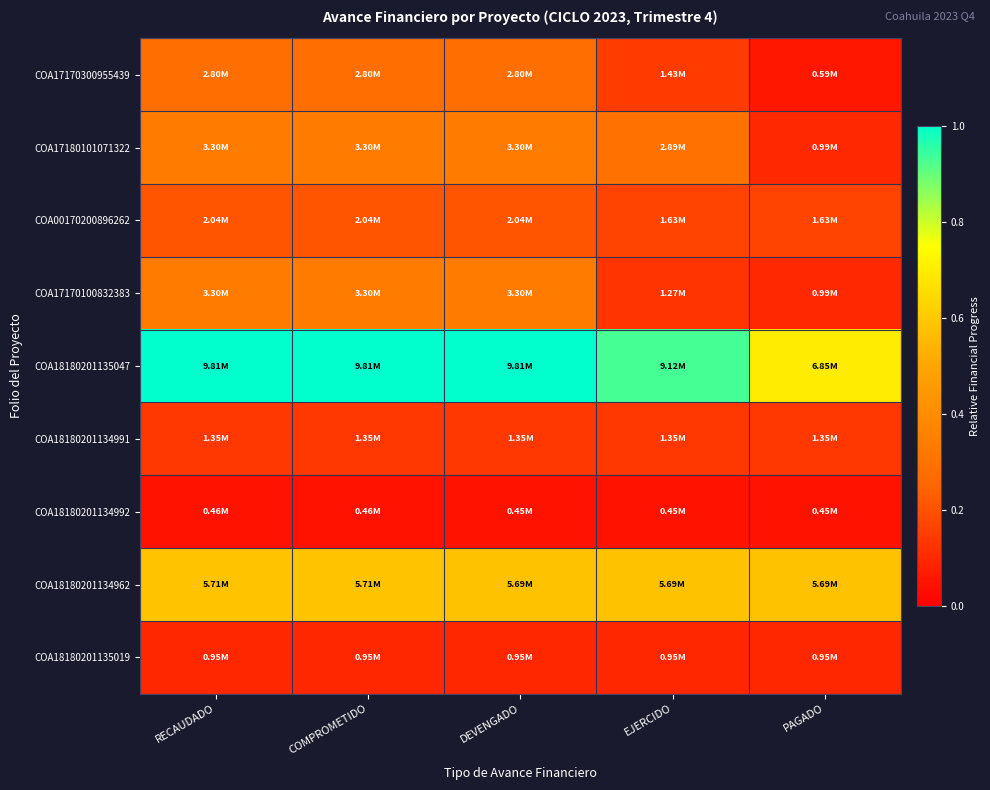

Reading right to left, transcribe all the data shown in this chart.

COA17170300955439: PAGADO=0.1	EJERCIDO=0.1	DEVENGADO=0.3	COMPROMETIDO=0.3	RECAUDADO=0.3
COA17180101071322: PAGADO=0.1	EJERCIDO=0.3	DEVENGADO=0.3	COMPROMETIDO=0.3	RECAUDADO=0.3
COA00170200896262: PAGADO=0.2	EJERCIDO=0.2	DEVENGADO=0.2	COMPROMETIDO=0.2	RECAUDADO=0.2
COA17170100832383: PAGADO=0.1	EJERCIDO=0.1	DEVENGADO=0.3	COMPROMETIDO=0.3	RECAUDADO=0.3
COA18180201135047: PAGADO=0.7	EJERCIDO=0.9	DEVENGADO=1.0	COMPROMETIDO=1.0	RECAUDADO=1.0
COA18180201134991: PAGADO=0.1	EJERCIDO=0.1	DEVENGADO=0.1	COMPROMETIDO=0.1	RECAUDADO=0.1
COA18180201134992: PAGADO=0.0	EJERCIDO=0.0	DEVENGADO=0.0	COMPROMETIDO=0.0	RECAUDADO=0.0
COA18180201134962: PAGADO=0.6	EJERCIDO=0.6	DEVENGADO=0.6	COMPROMETIDO=0.6	RECAUDADO=0.6
COA18180201135019: PAGADO=0.1	EJERCIDO=0.1	DEVENGADO=0.1	COMPROMETIDO=0.1	RECAUDADO=0.1